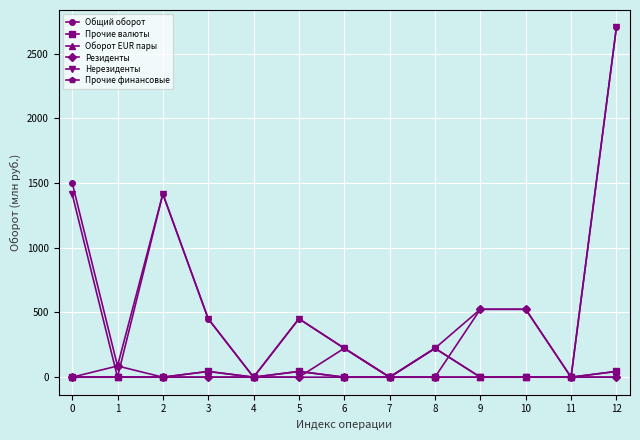

How many lines are shown in the chart?

6